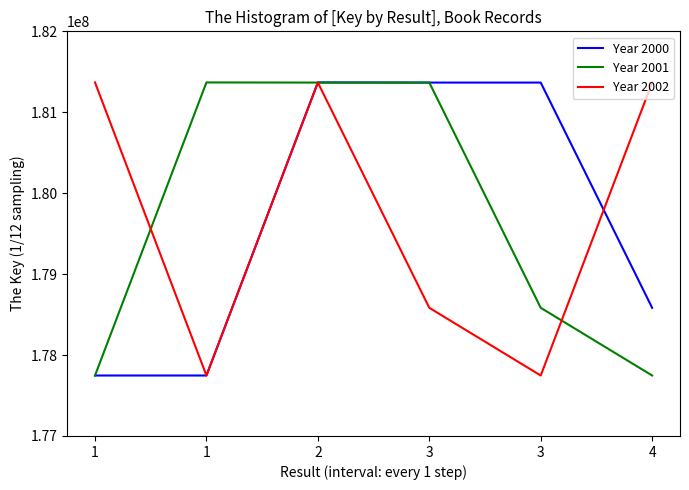

Does the chart have visible grid lines?

No